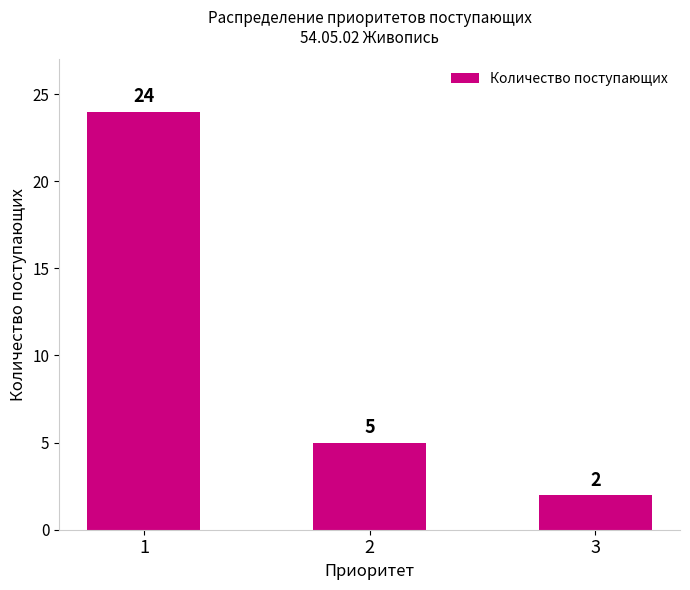

How many values are below 5?

1